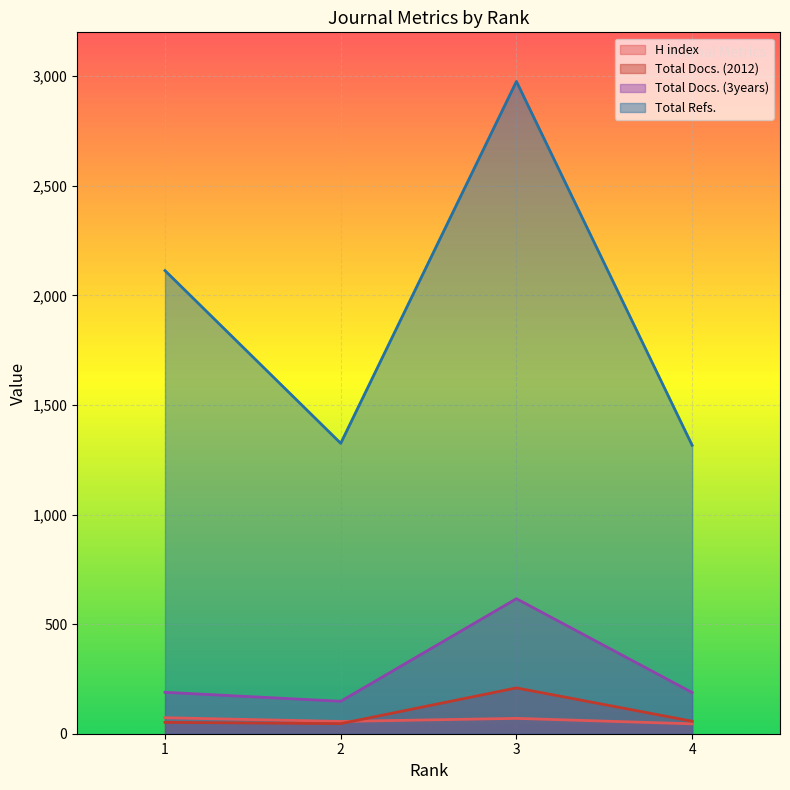

The Total Refs. series shows 1325 at 2. True or false?

True